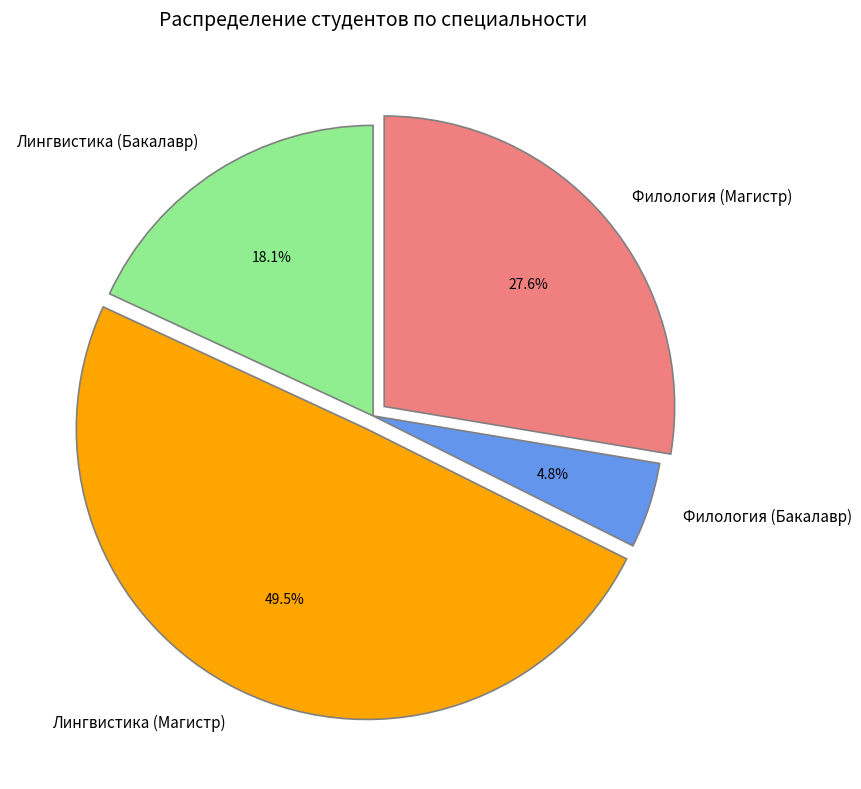

To the nearest percent, what is the average slice percentage?

25%